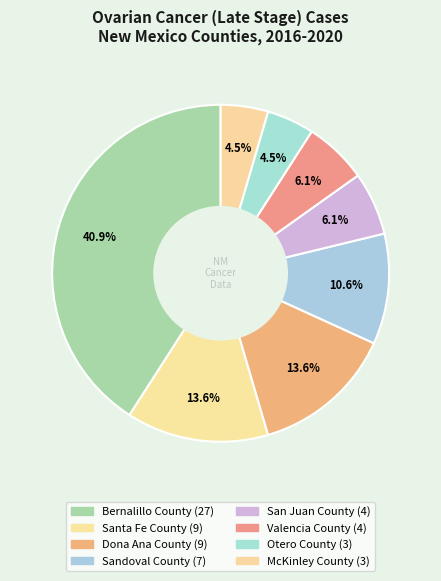

What percentage is the Bernalillo County slice, to the nearest percent?

41%